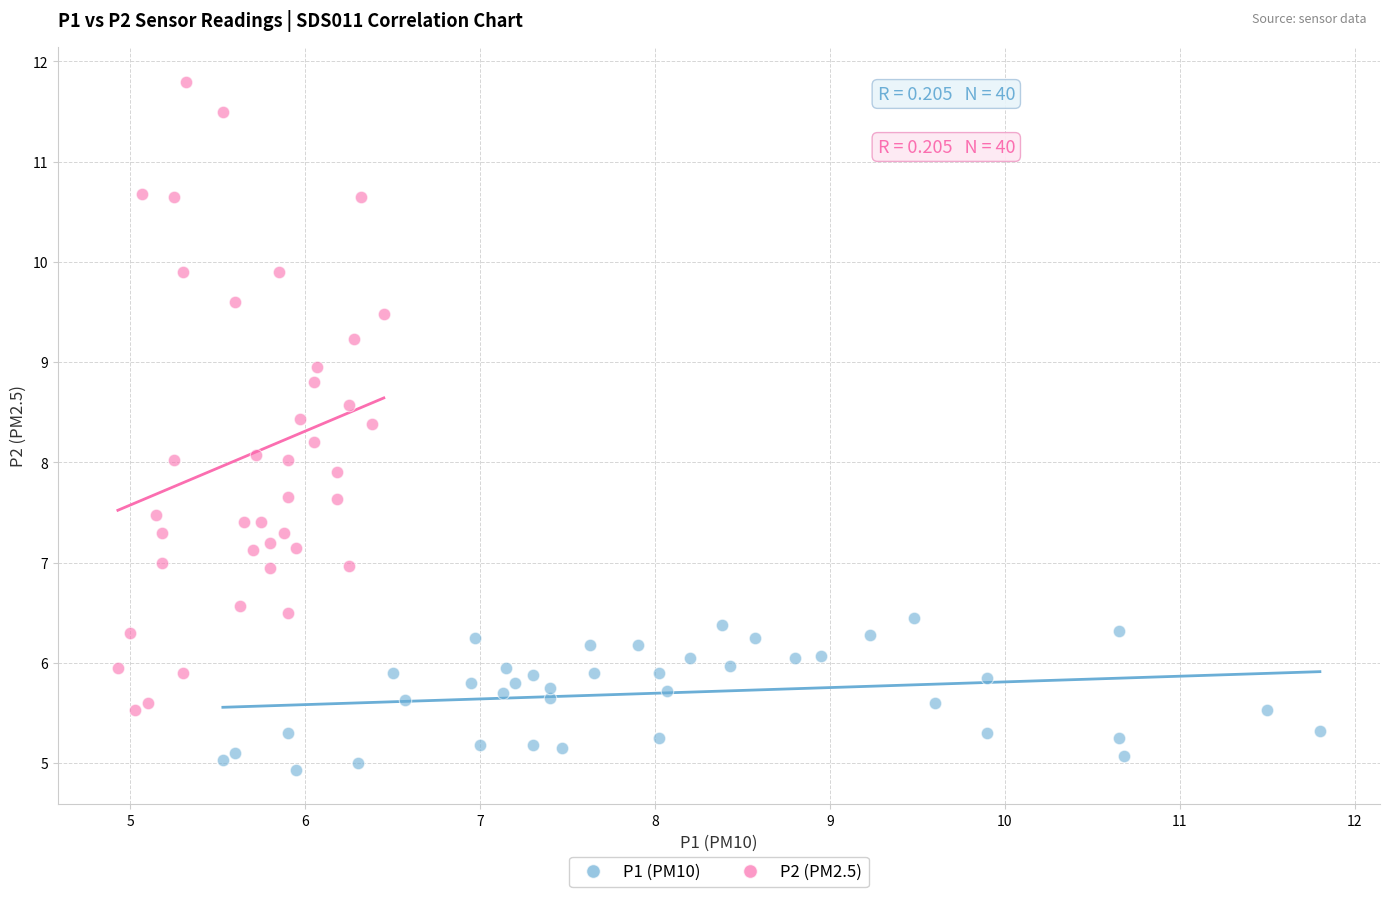

Which series contains the highest Y value?

P2 (PM2.5)